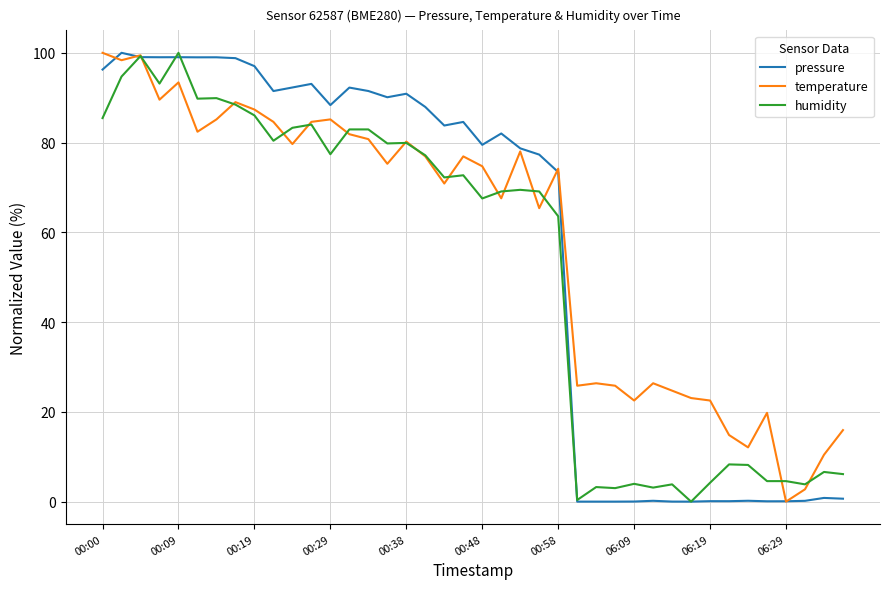

What are all the series names shown in the legend?

pressure, temperature, humidity